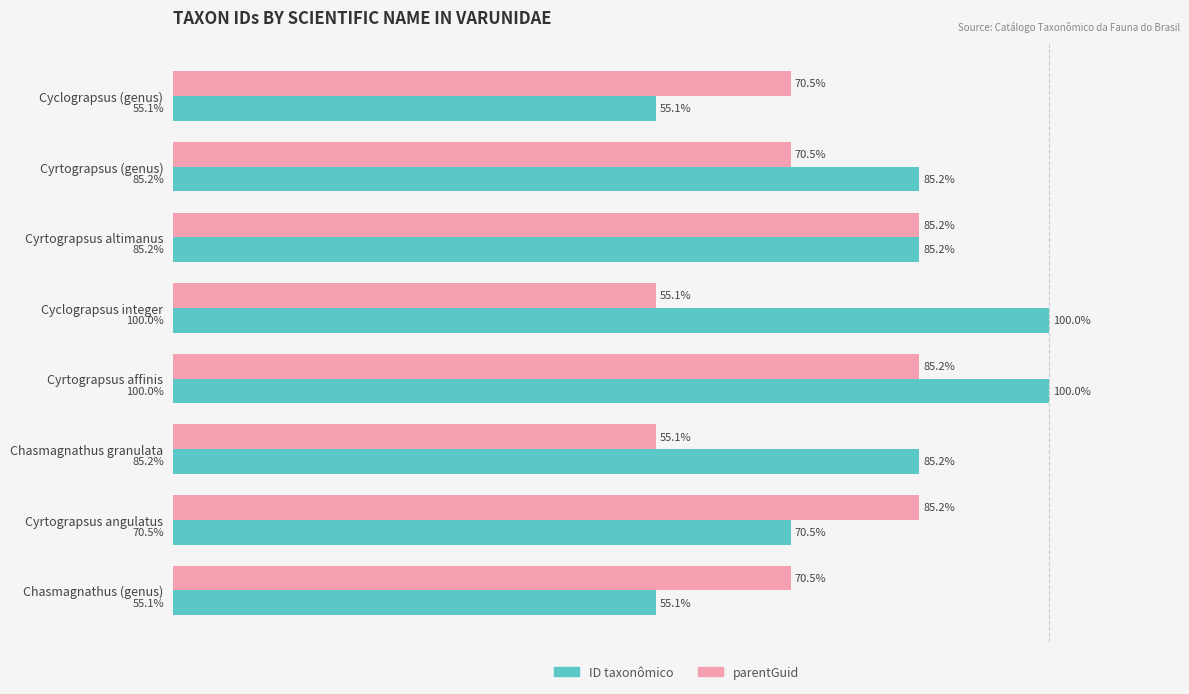

Which series changed the most between Cyclograpsus (genus) and Cyrtograpsus altimanus?

ID taxonômico